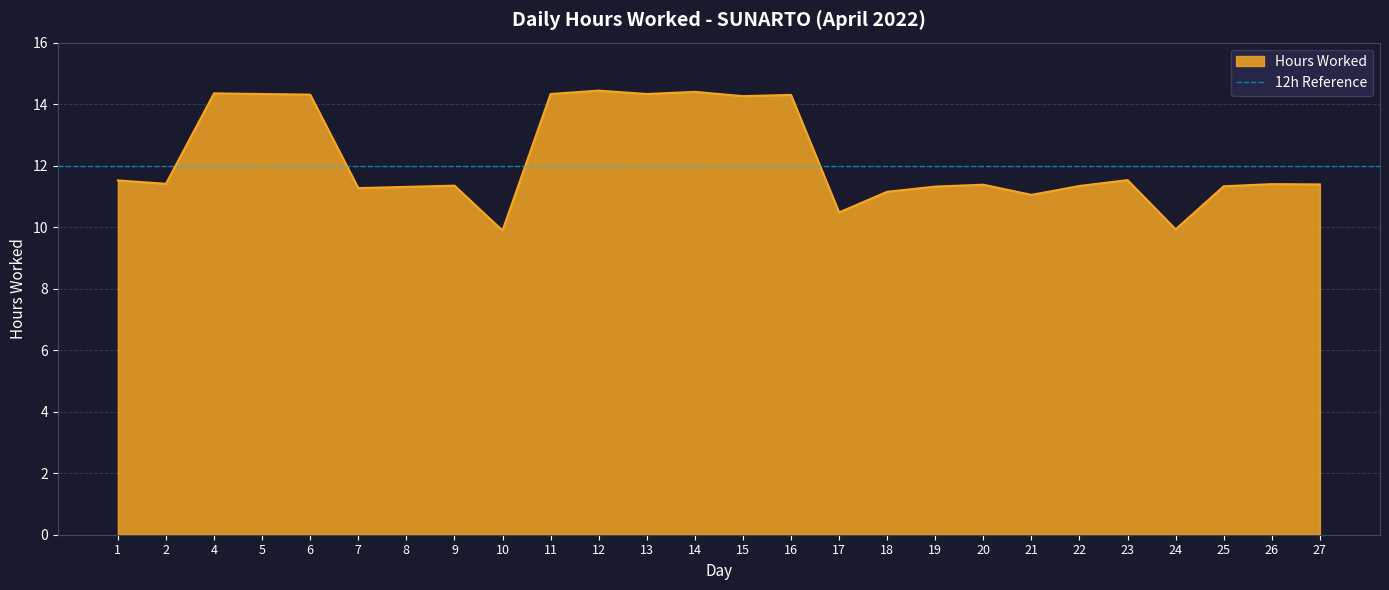

What is the smallest value displayed?

9.9